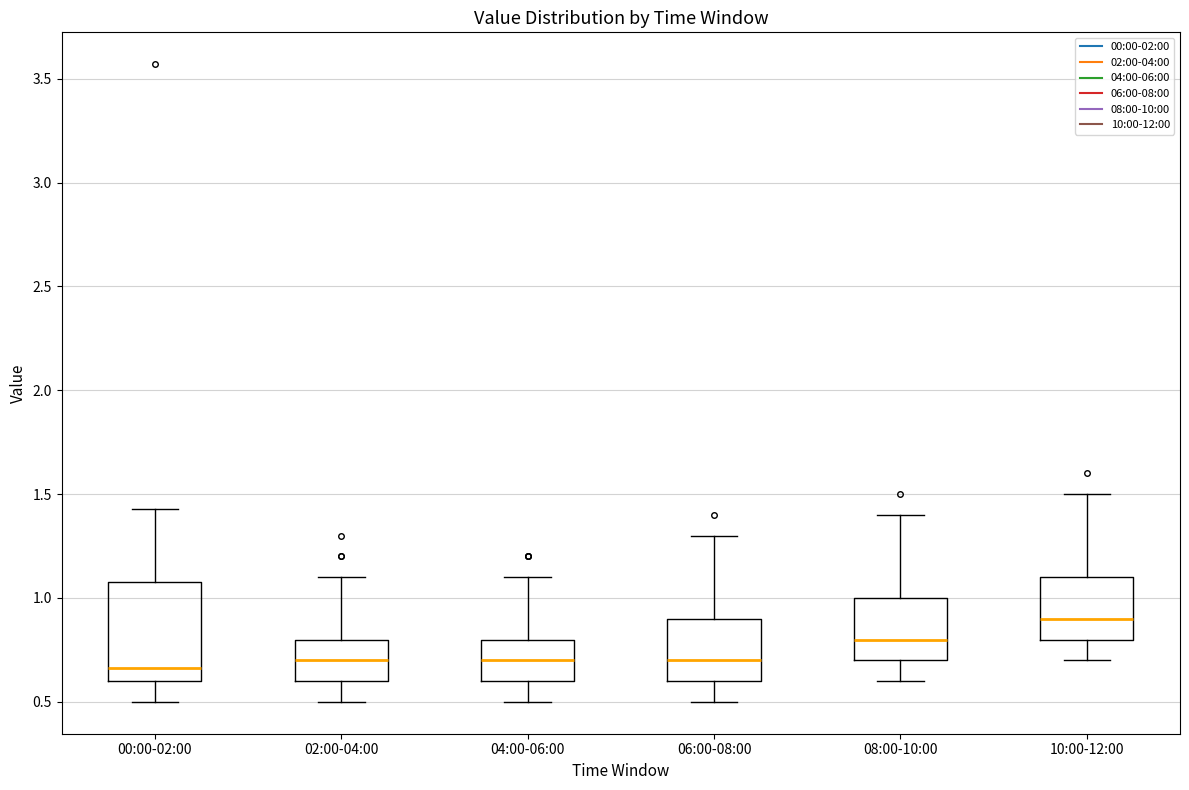

Reading left to right, transcribe this box plot: for each box, give where its median line is, the range the box spans, and where its two whiskers end, as read against the y-axis. The values are not printed on the chart, so give them approximately, as read against the axis.

00:00-02:00: median 0.65, box 0.60 to 1.10, whiskers 0.50 to 1.45
02:00-04:00: median 0.70, box 0.60 to 0.80, whiskers 0.50 to 1.10
04:00-06:00: median 0.70, box 0.60 to 0.80, whiskers 0.50 to 1.10
06:00-08:00: median 0.70, box 0.60 to 0.90, whiskers 0.50 to 1.30
08:00-10:00: median 0.80, box 0.70 to 1.00, whiskers 0.60 to 1.40
10:00-12:00: median 0.90, box 0.80 to 1.10, whiskers 0.70 to 1.50